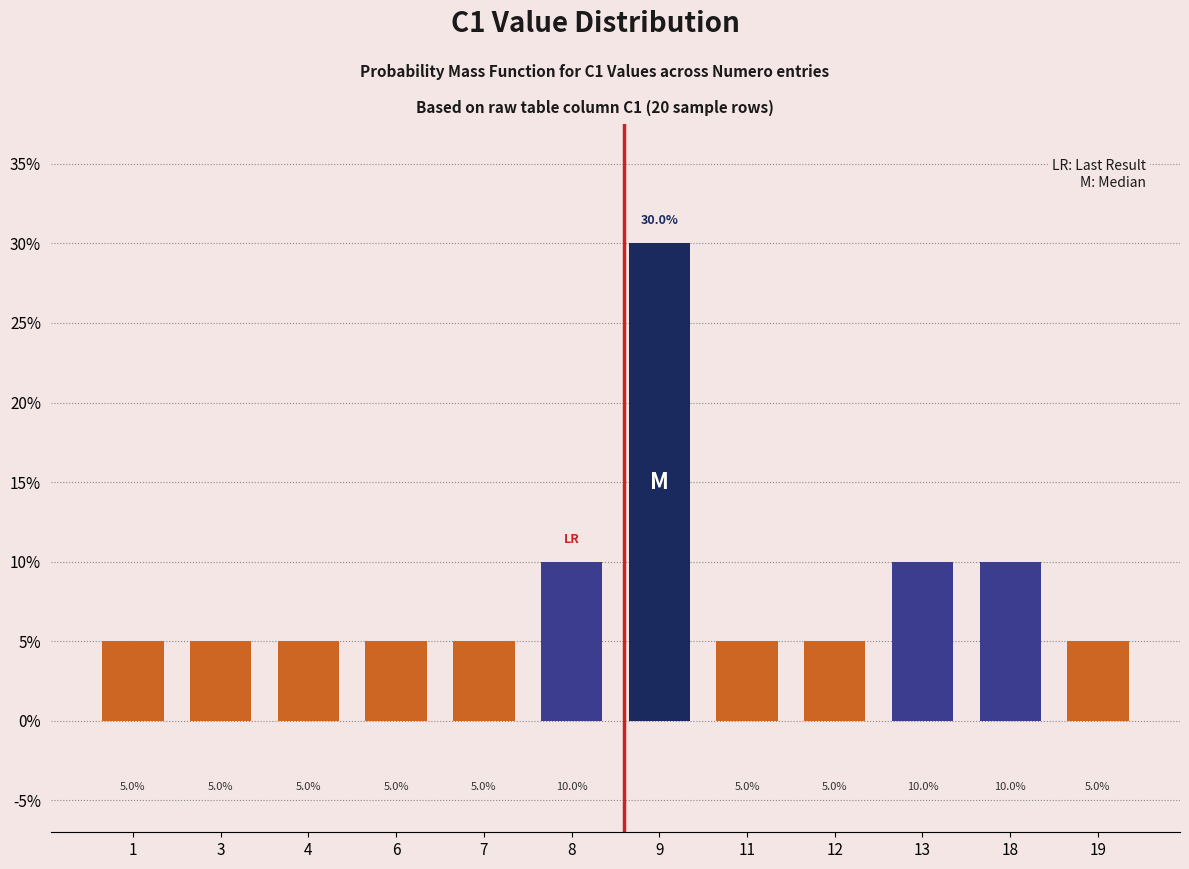

Reading left to right, what are all the values shown in this chart?

5	5	5	5	5	10	30	5	5	10	10	5